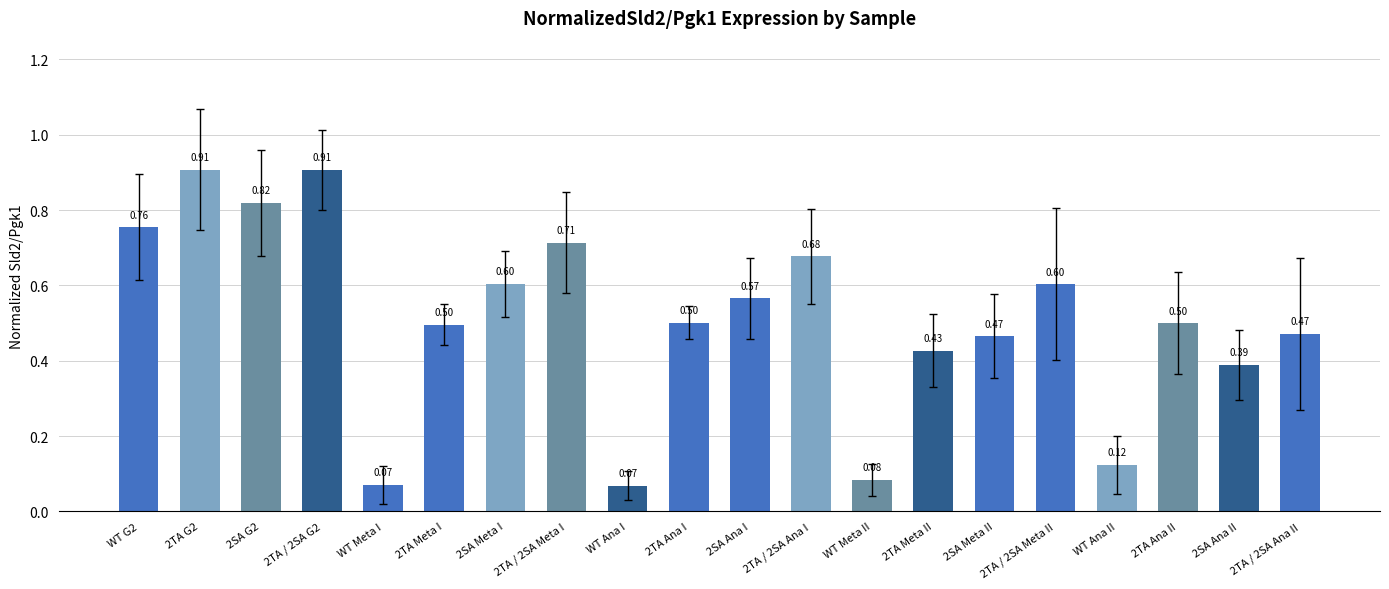

What is the average value?

0.5